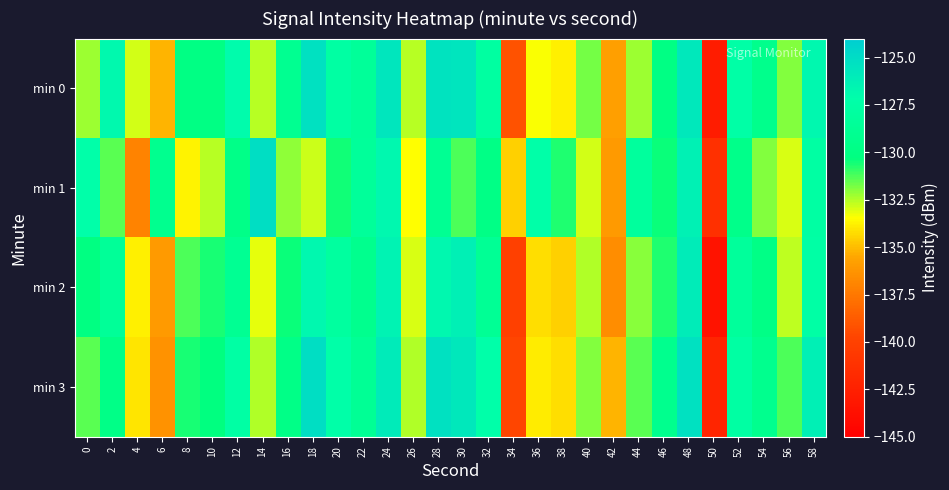

Reading left to right, list all the values displayed in this chart.

min 0: 0=-132.3	2=-126.9	4=-132.9	6=-135.2	8=-129.9	10=-129.9	12=-127.0	14=-132.5	16=-129.1	18=-125.3	20=-127.7	22=-128.4	24=-125.6	26=-132.6	28=-125.5	30=-125.5	32=-127.8	34=-139.2	36=-133.4	38=-133.8	40=-131.7	42=-135.8	44=-132.3	46=-130.0	48=-125.7	50=-142.8	52=-127.4	54=-129.4	56=-132.0	58=-126.8
min 1: 0=-127.2	2=-131.4	4=-137.0	6=-129.2	8=-133.7	10=-132.6	12=-129.7	14=-125.1	16=-132.1	18=-132.8	20=-130.5	22=-128.3	24=-126.8	26=-133.5	28=-128.9	30=-131.2	32=-129.9	34=-134.6	36=-127.3	38=-130.7	40=-132.9	42=-136.0	44=-128.1	46=-130.5	48=-126.3	50=-141.2	52=-129.6	54=-131.9	56=-133.0	58=-127.7
min 2: 0=-130.1	2=-128.5	4=-133.8	6=-136.0	8=-131.2	10=-130.6	12=-128.9	14=-133.1	16=-130.5	18=-126.8	20=-128.0	22=-129.2	24=-126.5	26=-133.0	28=-126.8	30=-126.2	32=-128.7	34=-140.0	36=-134.2	38=-134.6	40=-132.5	42=-136.6	44=-132.0	46=-130.7	48=-126.0	50=-143.5	52=-128.2	54=-129.9	56=-132.7	58=-127.5
min 3: 0=-131.5	2=-129.8	4=-134.0	6=-136.3	8=-130.6	10=-130.2	12=-127.6	14=-132.5	16=-129.8	18=-125.1	20=-127.3	22=-128.7	24=-125.9	26=-132.5	28=-125.2	30=-125.8	32=-127.2	34=-139.7	36=-133.9	38=-134.2	40=-131.9	42=-135.2	44=-131.5	46=-129.2	48=-125.2	50=-142.1	52=-127.7	54=-129.2	56=-131.2	58=-126.2